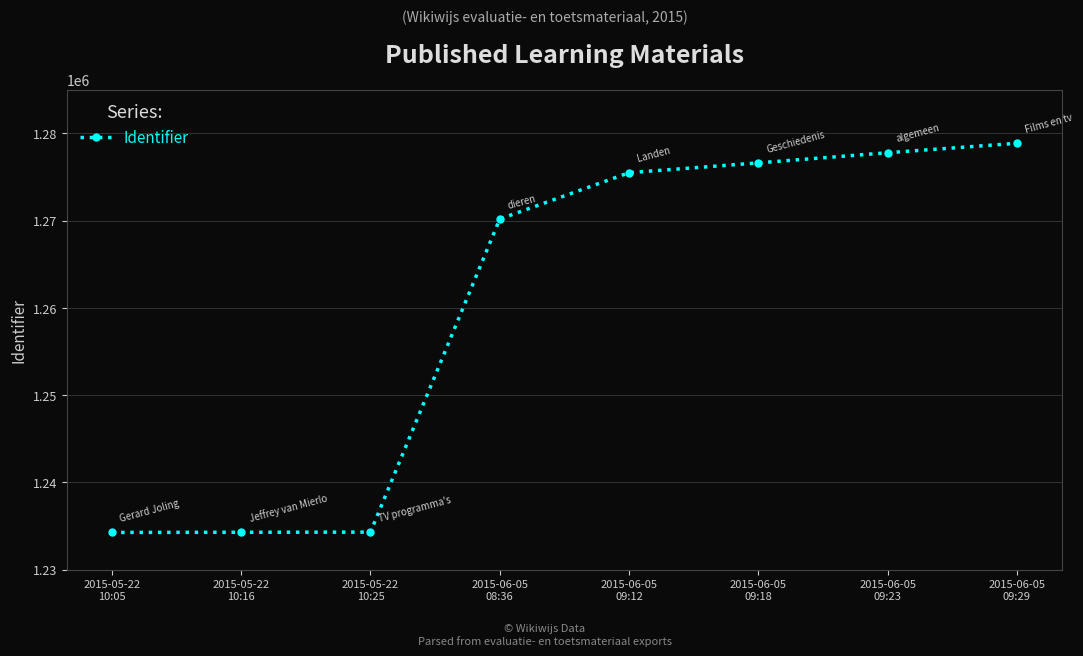

What is the label of the 5th point from the right?

2015-06-05
08:36